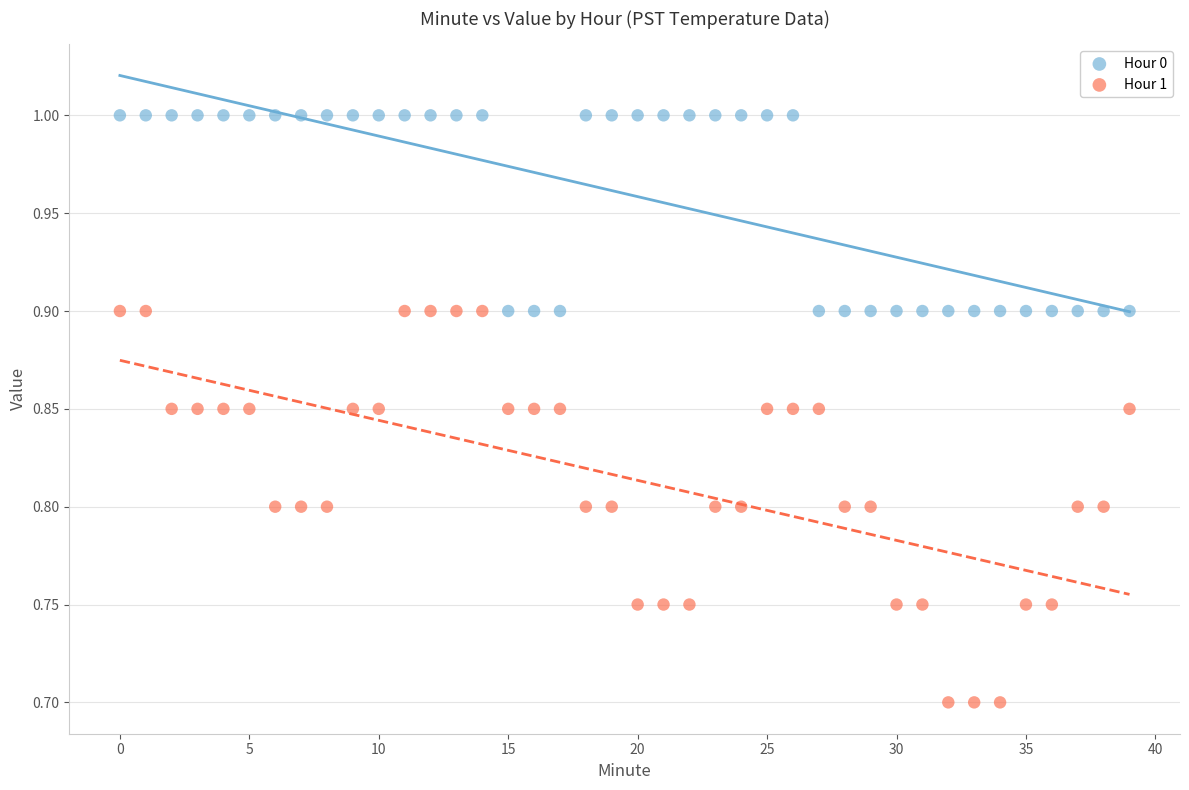

What are all the series names shown in the legend?

Hour 0, Hour 1